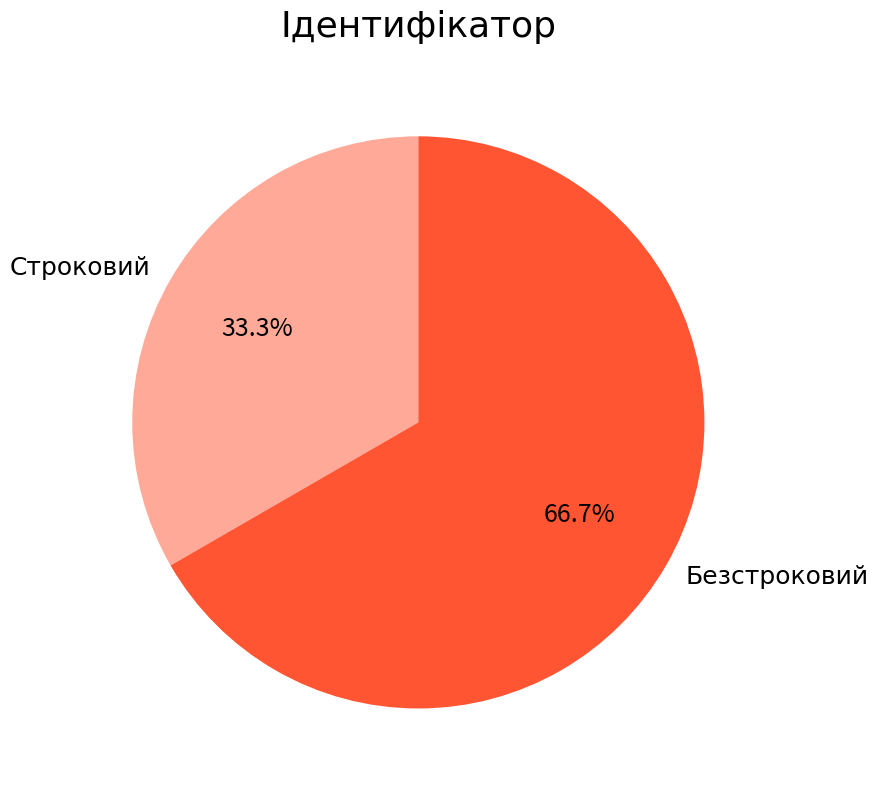

Do Строковий and Безстроковий together represent more than half of the pie?

Yes